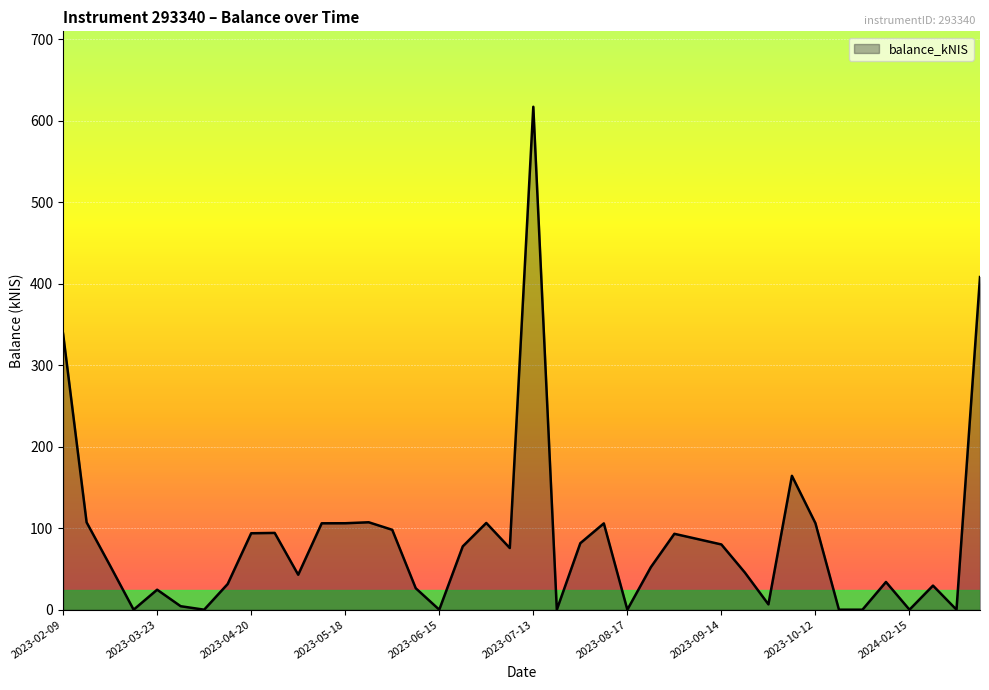

How many lines are shown in the chart?

1